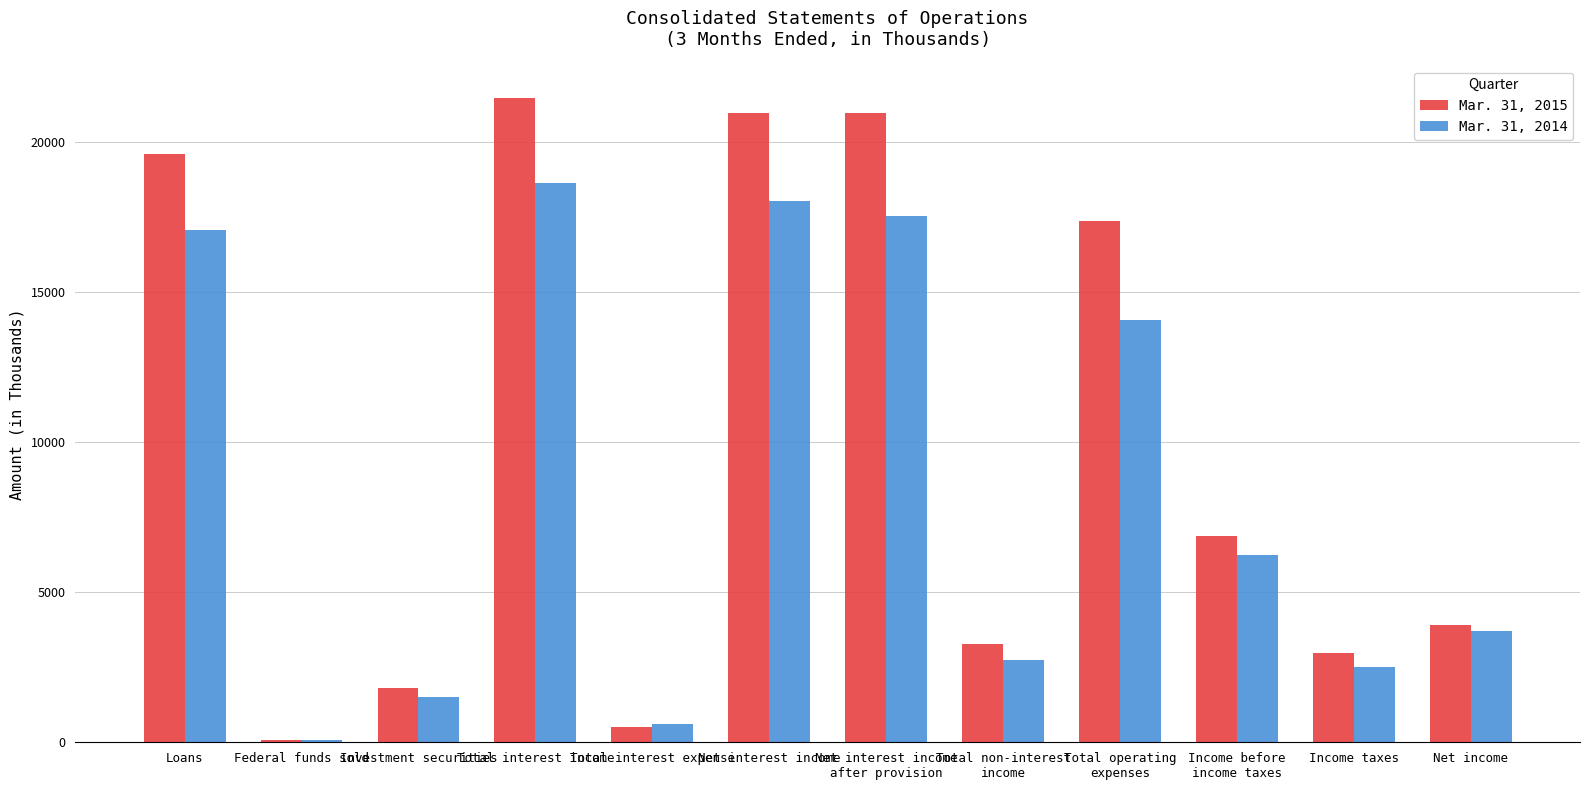

Between Net interest income and Income before
income taxes, which series saw the biggest shift?

Mar. 31, 2015